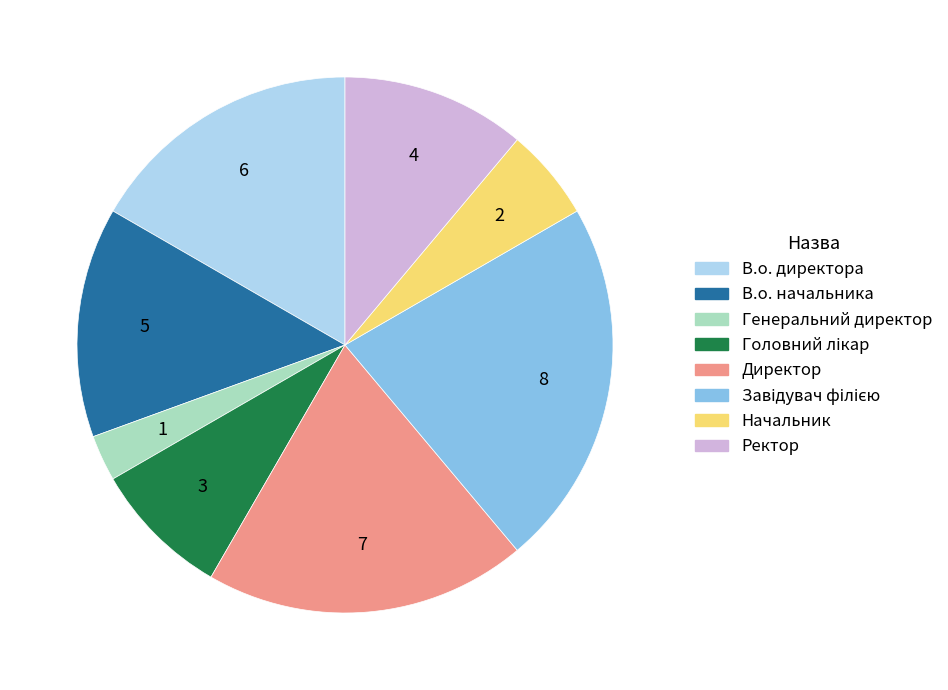

What is the smallest slice in the pie chart?

Генеральний директор